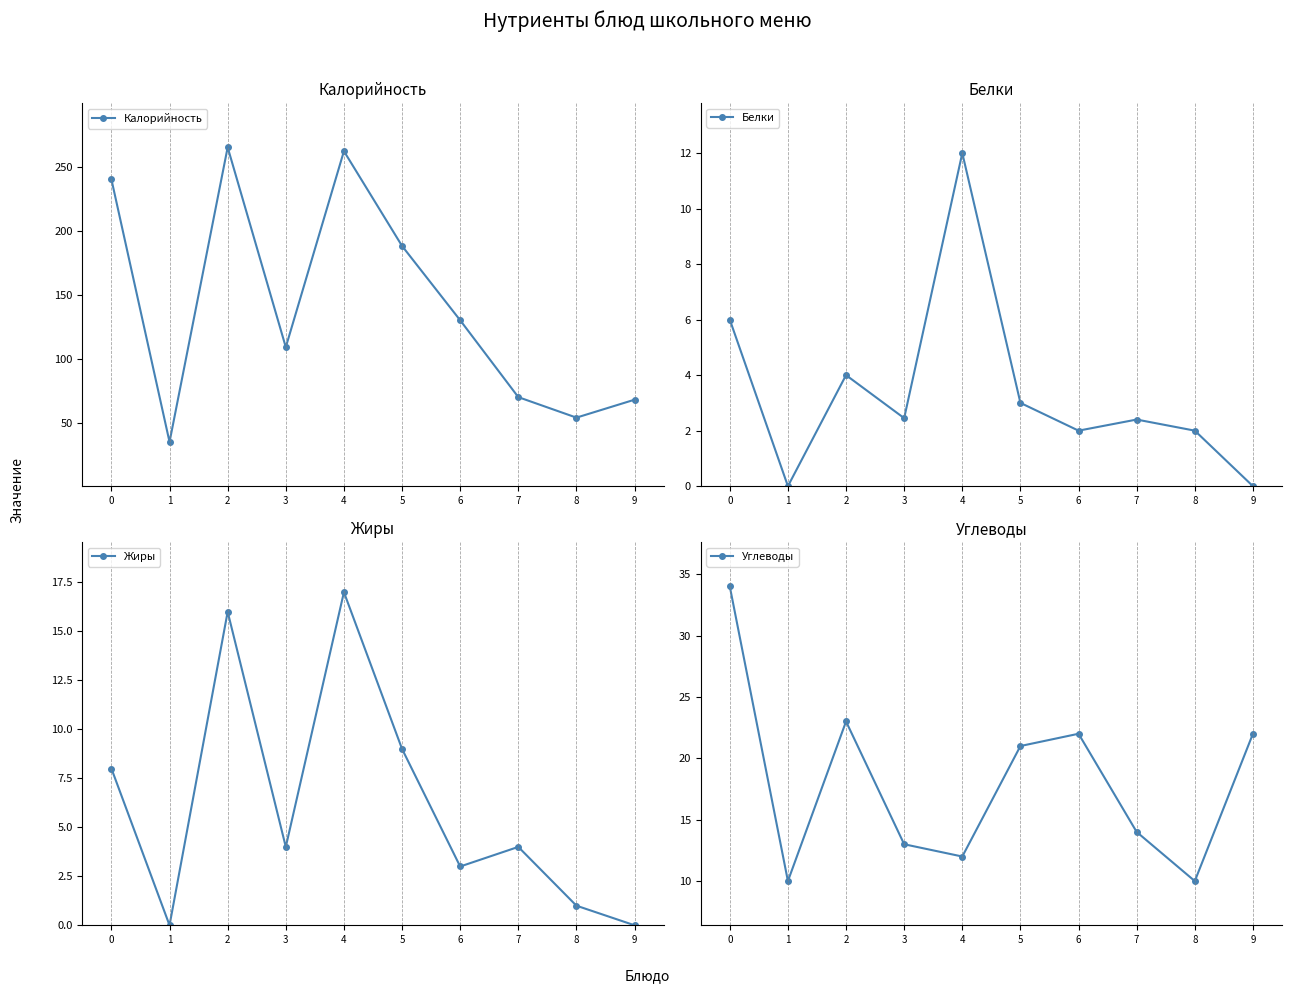

Which series has the largest range (max minus min)?

Калорийность